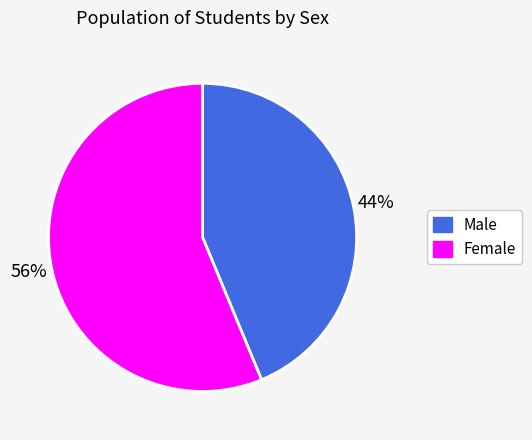

To the nearest percent, what is the combined percentage of Male and Female?

100%